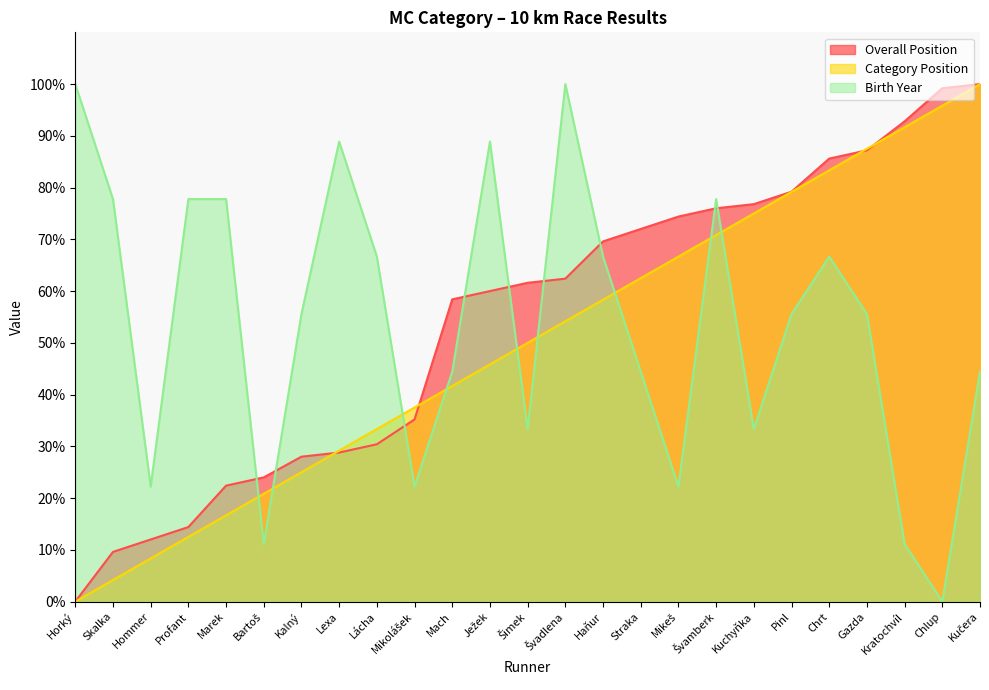

How many data points in Birth Year are less than 55?

11